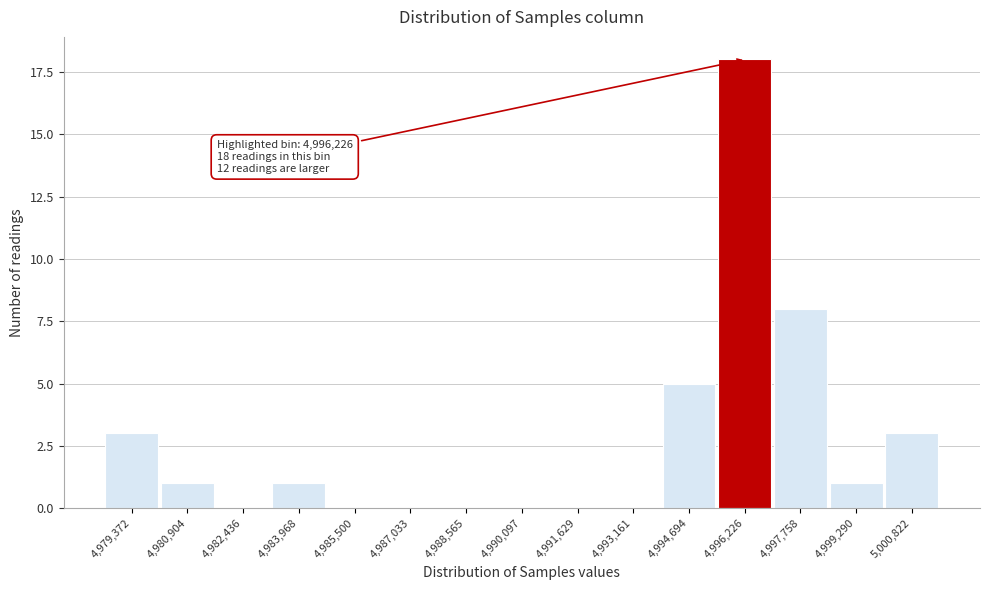

Reading left to right, transcribe all the data shown in this chart.

4,979,372=3	4,980,904=1	4,982,436=0	4,983,968=1	4,985,500=0	4,987,033=0	4,988,565=0	4,990,097=0	4,991,629=0	4,993,161=0	4,994,694=5	4,996,226=18	4,997,758=8	4,999,290=1	5,000,822=3